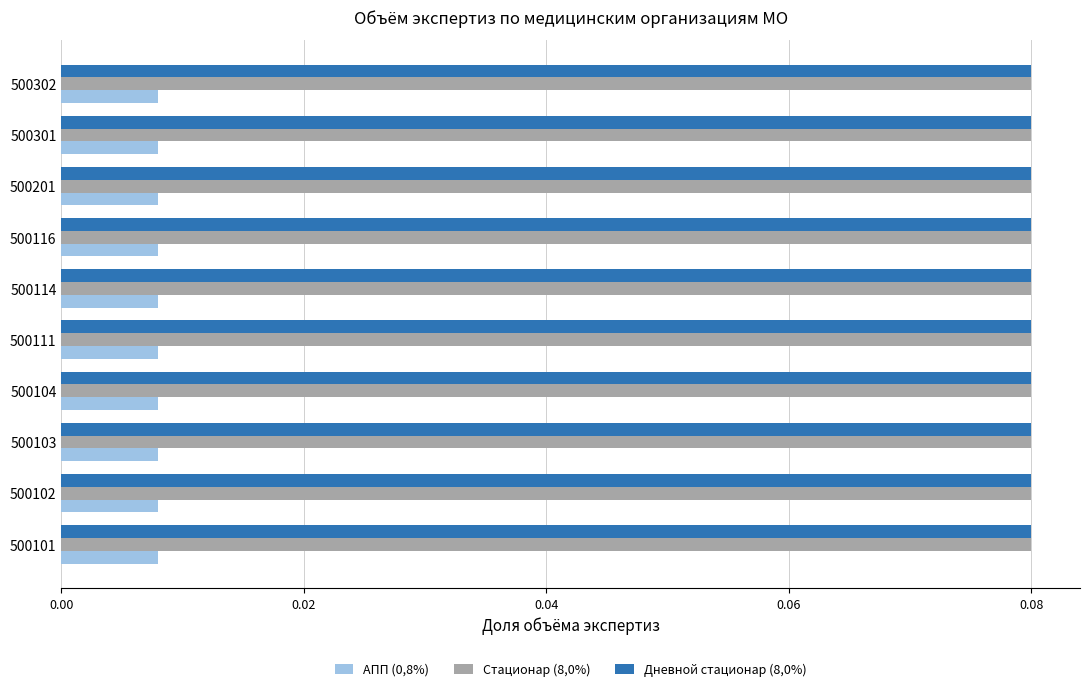

At how many categories does at least one series exceed 0?

10